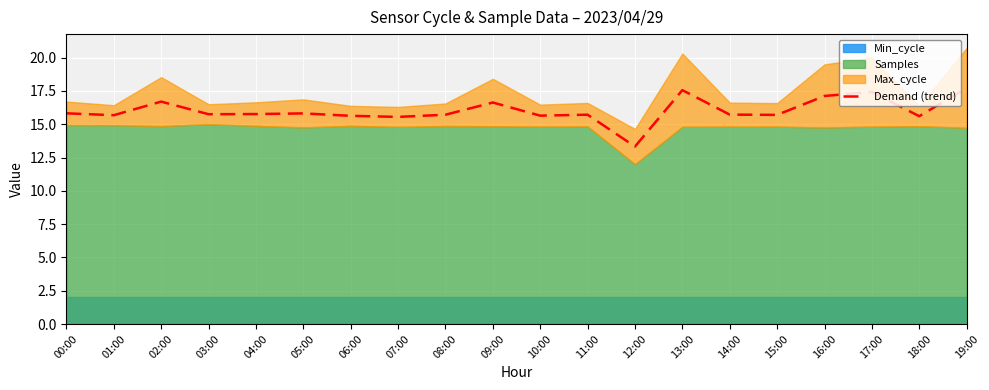

The value at 06:00 is 15.6. True or false?

True